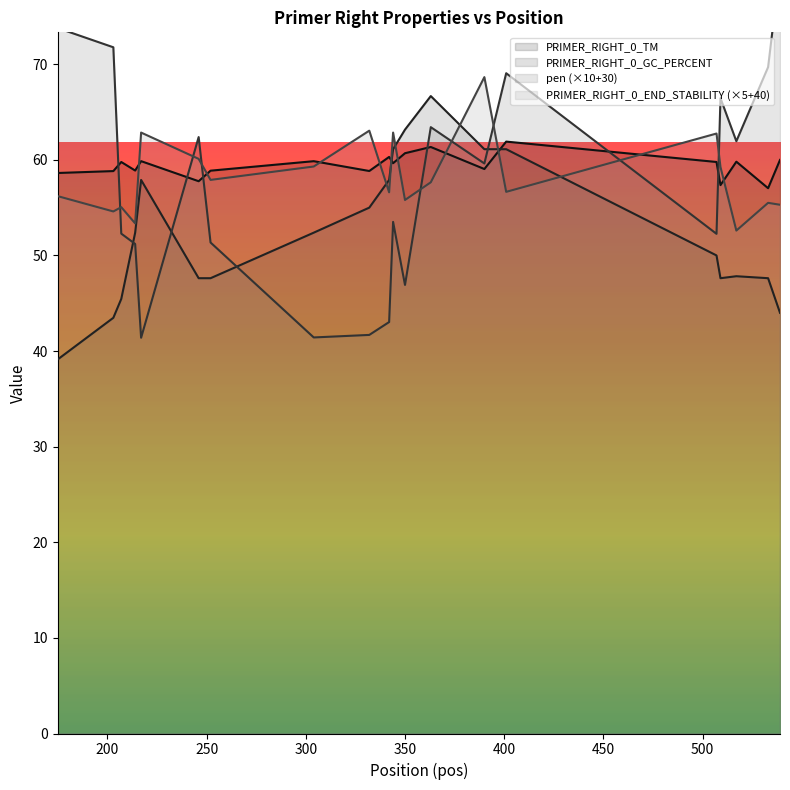

Reading left to right, list all the values displayed in this chart.

pen: 73.8	71.8	52.3	51.2	41.4	62.4	51.4	41.4	41.7	43.0	53.5	46.9	63.4	59.6	69.1	52.3	66.4	61.9	69.7	80.1
PRIMER_RIGHT_0_TM: 58.6	58.8	59.8	58.9	59.9	57.8	58.9	59.9	58.8	60.3	59.6	60.7	61.3	59.0	61.9	59.8	57.4	59.8	57.0	60.0
PRIMER_RIGHT_0_GC_PERCENT: 39.1	43.5	45.5	52.4	57.9	47.6	47.6	52.4	55.0	57.9	61.1	63.2	66.7	61.1	61.1	50.0	47.6	47.8	47.6	44.0
PRIMER_RIGHT_0_END_STABILITY: 56.2	54.6	55.0	53.4	62.9	60.1	57.9	59.3	63.0	56.6	62.9	55.8	57.6	68.7	56.6	62.8	59.2	52.6	55.5	55.3